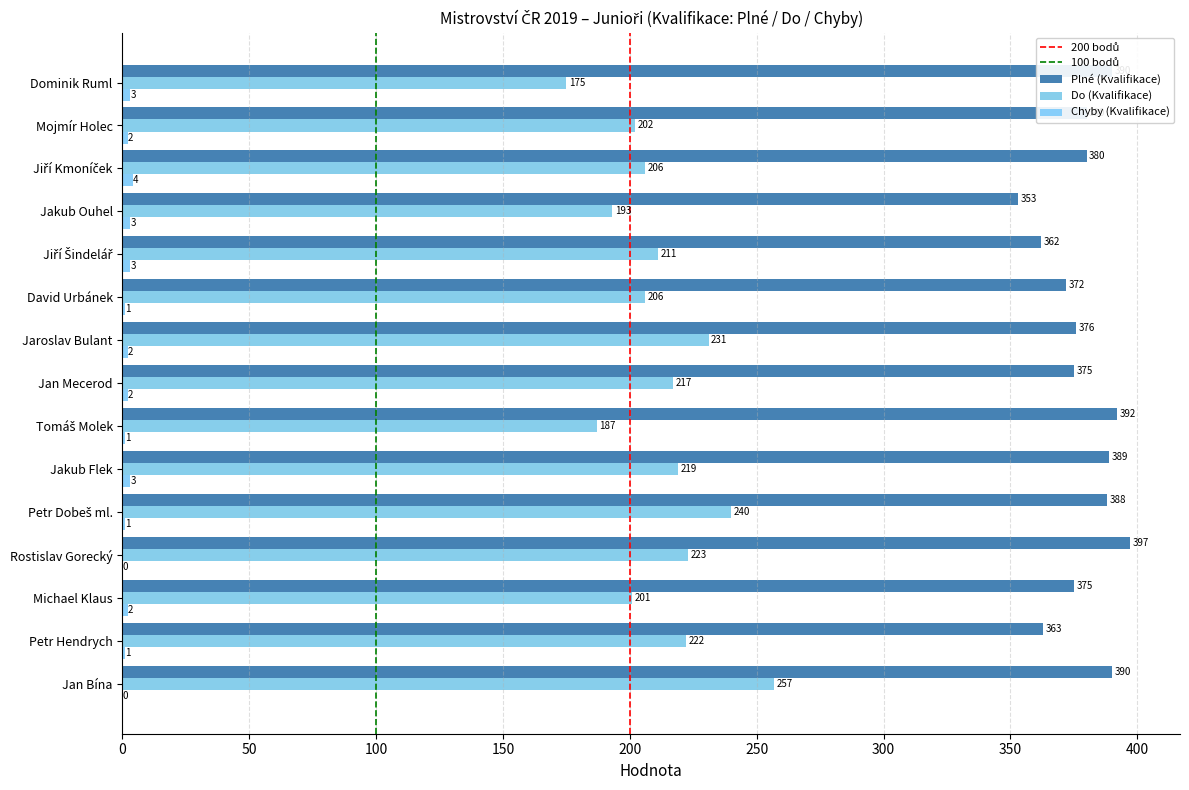

Reading right to left, extract all data points from this chart.

Plné (Kvalifikace): Dominik Ruml=390	Mojmír Holec=380	Jiří Kmoníček=380	Jakub Ouhel=353	Jiří Šindelář=362	David Urbánek=372	Jaroslav Bulant=376	Jan Mecerod=375	Tomáš Molek=392	Jakub Flek=389	Petr Dobeš ml.=388	Rostislav Gorecký=397	Michael Klaus=375	Petr Hendrych=363	Jan Bína=390
Do (Kvalifikace): Dominik Ruml=175	Mojmír Holec=202	Jiří Kmoníček=206	Jakub Ouhel=193	Jiří Šindelář=211	David Urbánek=206	Jaroslav Bulant=231	Jan Mecerod=217	Tomáš Molek=187	Jakub Flek=219	Petr Dobeš ml.=240	Rostislav Gorecký=223	Michael Klaus=201	Petr Hendrych=222	Jan Bína=257
Chyby (Kvalifikace): Dominik Ruml=3	Mojmír Holec=2	Jiří Kmoníček=4	Jakub Ouhel=3	Jiří Šindelář=3	David Urbánek=1	Jaroslav Bulant=2	Jan Mecerod=2	Tomáš Molek=1	Jakub Flek=3	Petr Dobeš ml.=1	Rostislav Gorecký=0	Michael Klaus=2	Petr Hendrych=1	Jan Bína=0